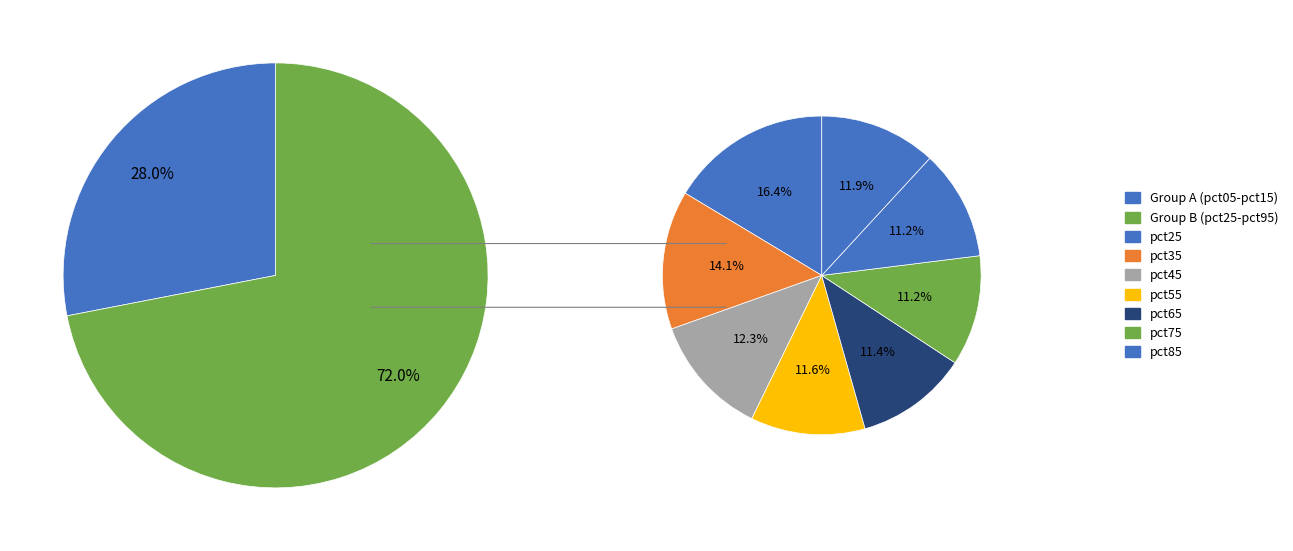

Combined, what portion of the pie is pct75 and pct45?

16.9%